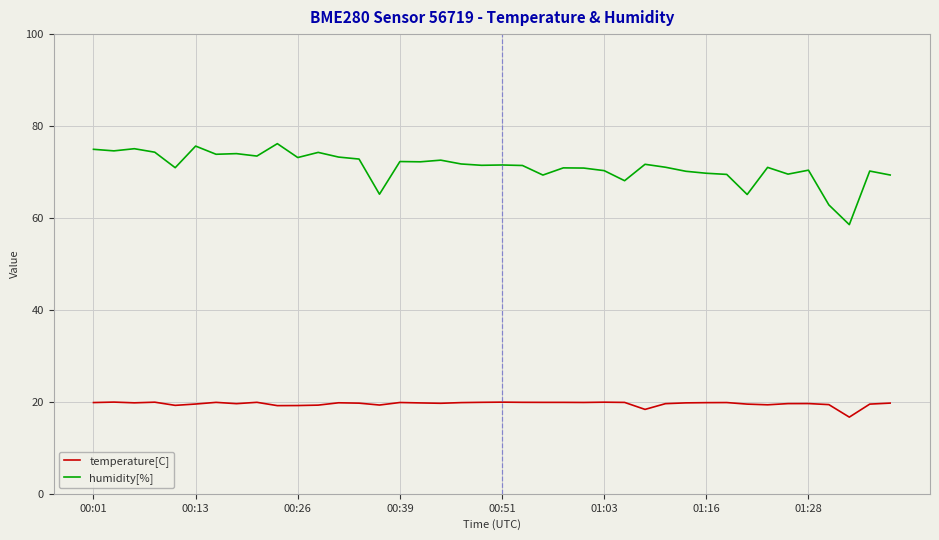

True or false: temperature[C] and humidity[%] intersect in this chart.

False